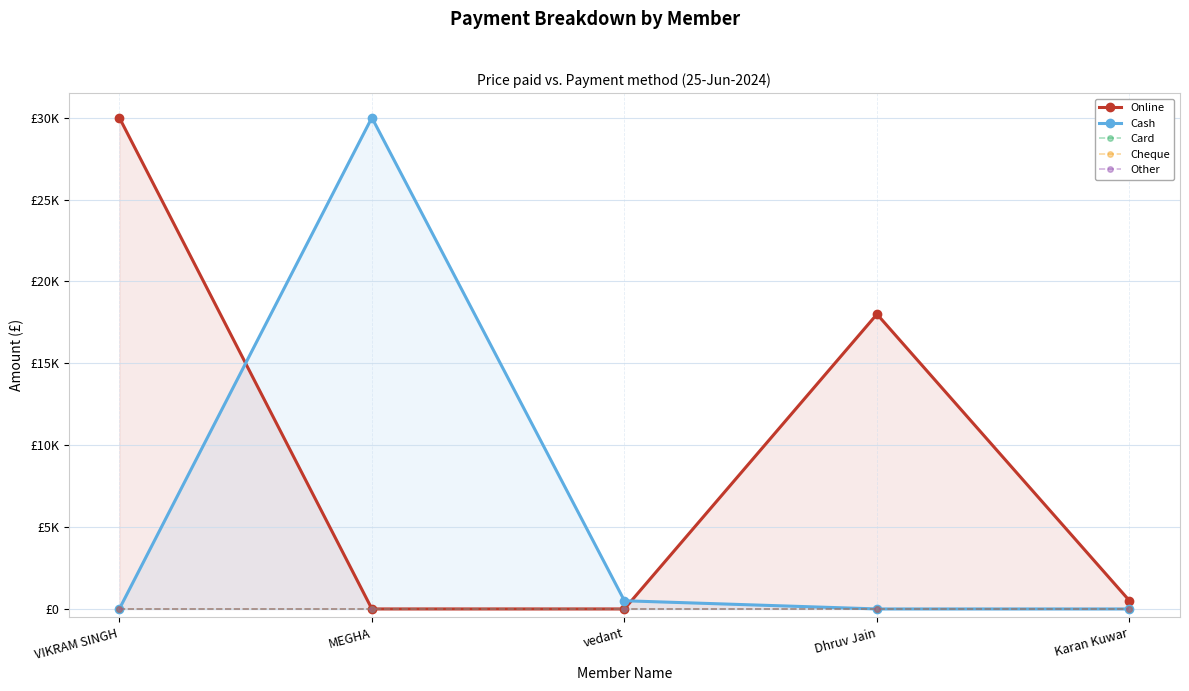

Rank the series at MEGHA from highest to lowest value.

Cash, Online, Card, Cheque, Other